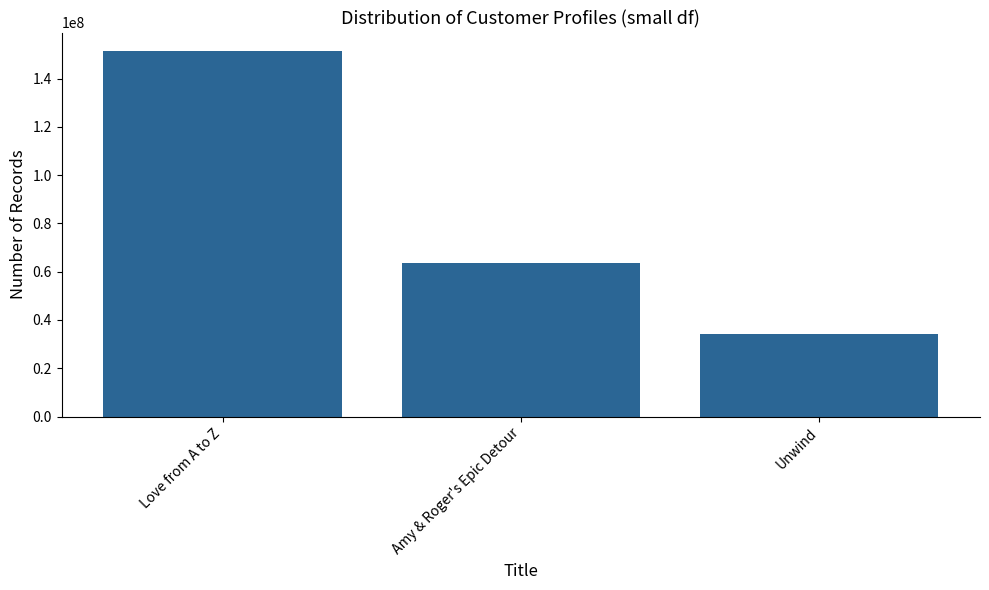

What is the change in value from Love from A to Z to Amy & Roger's Epic Detour?

-88039835